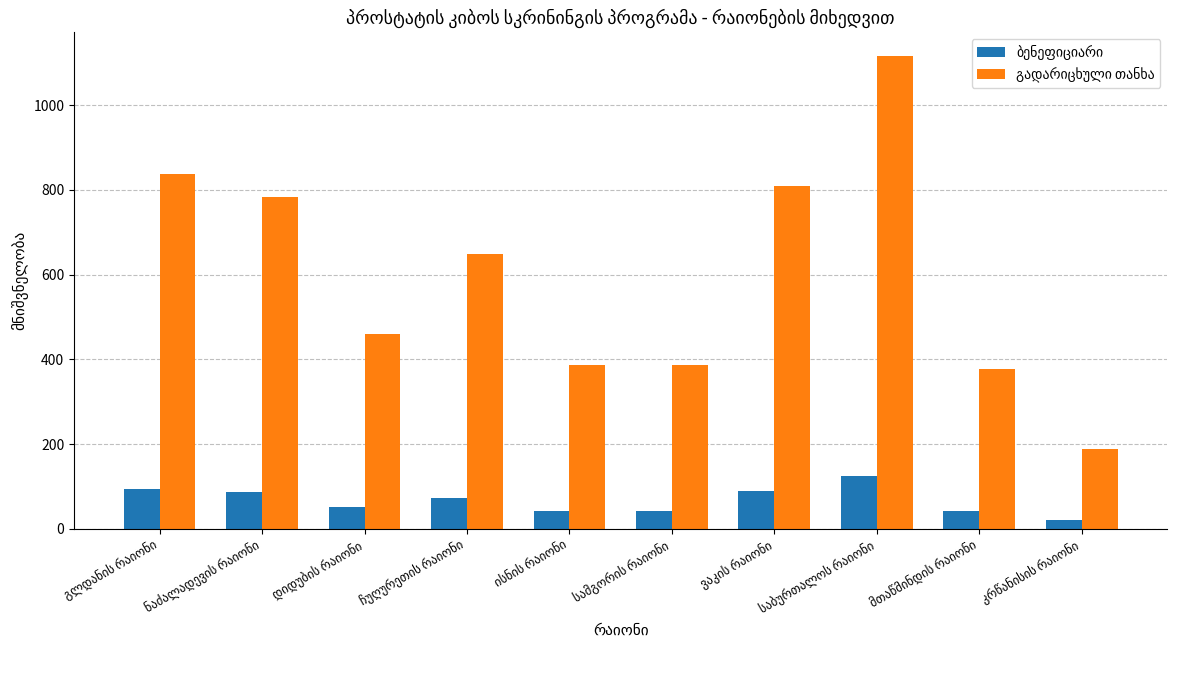

What is the maximum value shown in the chart?

1116